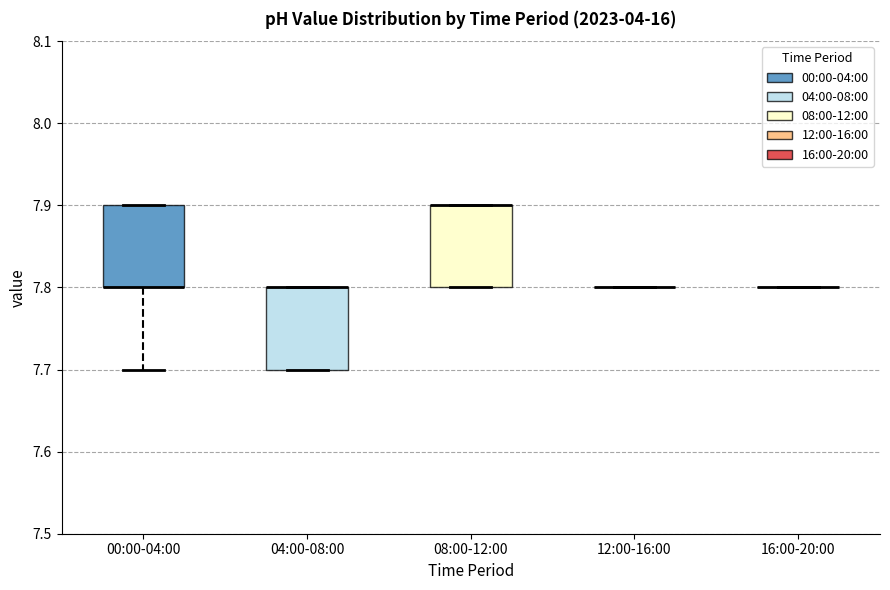

Reading left to right, transcribe this box plot: for each box, give where its median line is, the range the box spans, and where its two whiskers end, as read against the y-axis. The values are not printed on the chart, so give them approximately, as read against the axis.

00:00-04:00: median 7.8 (drawn on the box's lower edge), box 7.8 to 7.9, whiskers 7.7 to 7.9
04:00-08:00: median 7.8 (drawn on the box's upper edge), box 7.7 to 7.8, whiskers 7.7 to 7.8
08:00-12:00: median 7.9 (drawn on the box's upper edge), box 7.8 to 7.9, whiskers 7.8 to 7.9
12:00-16:00: box collapsed to a line at 7.8, whiskers 7.8 to 7.8
16:00-20:00: box collapsed to a line at 7.8, whiskers 7.8 to 7.8